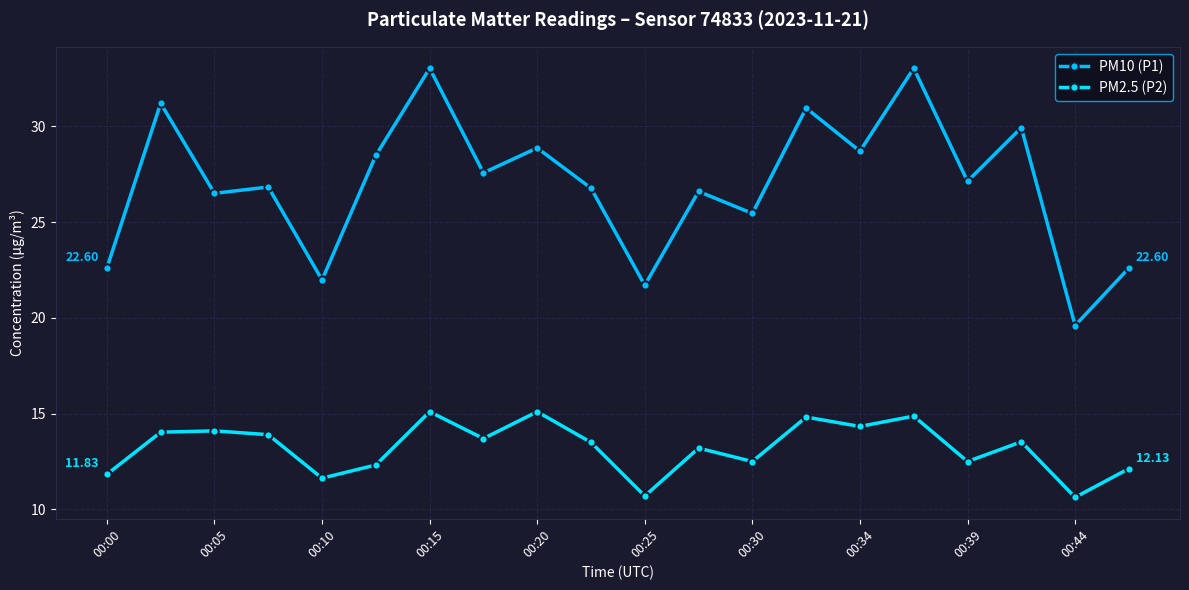

True or false: PM2.5 (P2) and PM10 (P1) cross at least once.

False